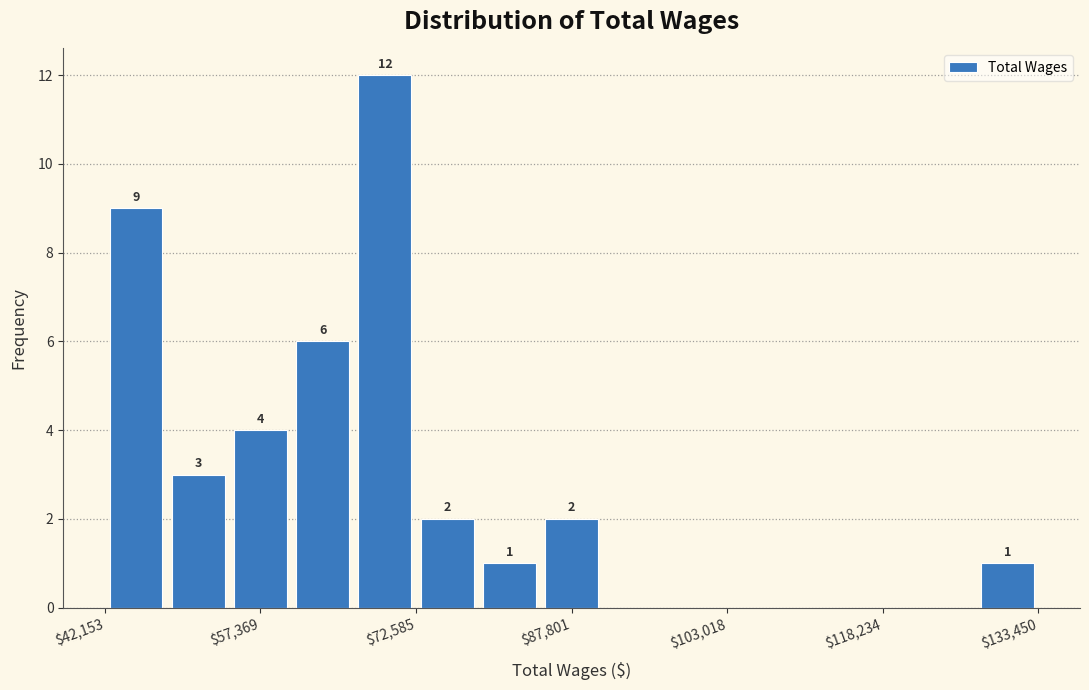

Around what value on the x-axis is the tallest bar? Give the approximate position of its centre, as read against the axis.

70000